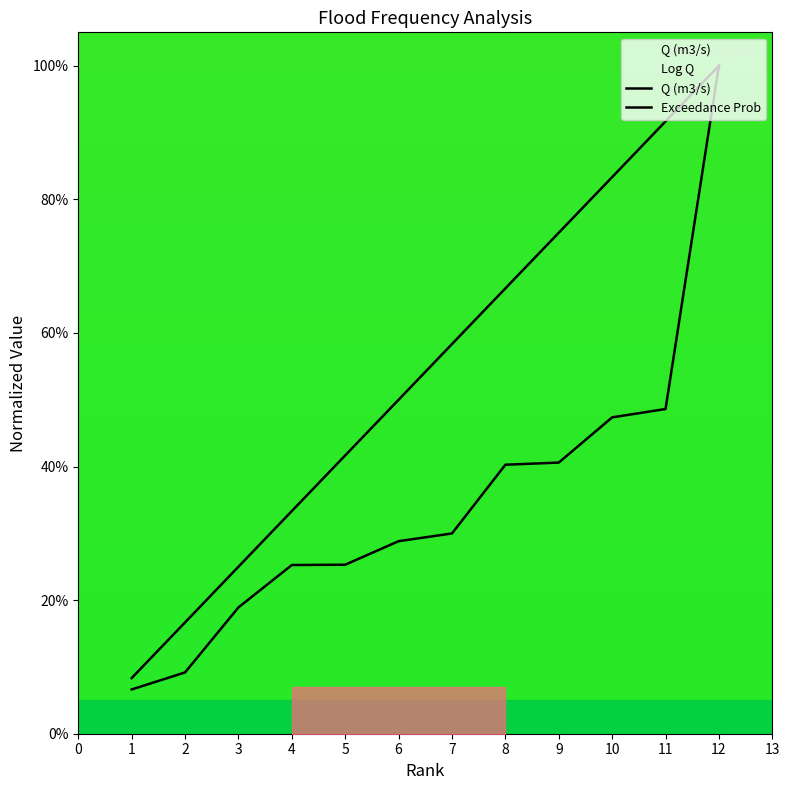

How many lines are shown in the chart?

2